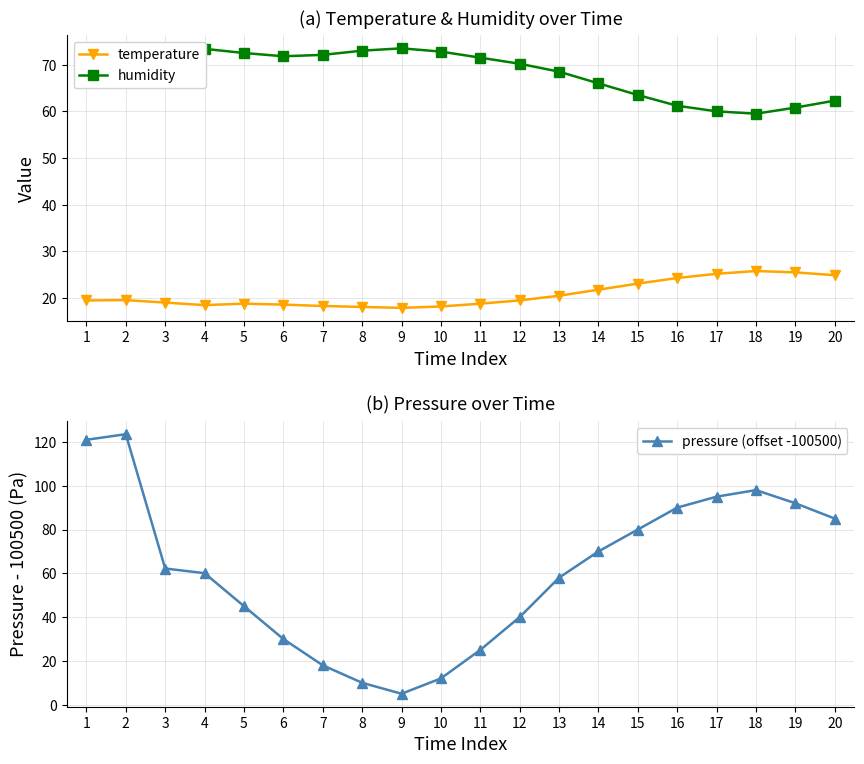

The value of pressure (offset -100500) at 8 is 10.0. True or false?

True